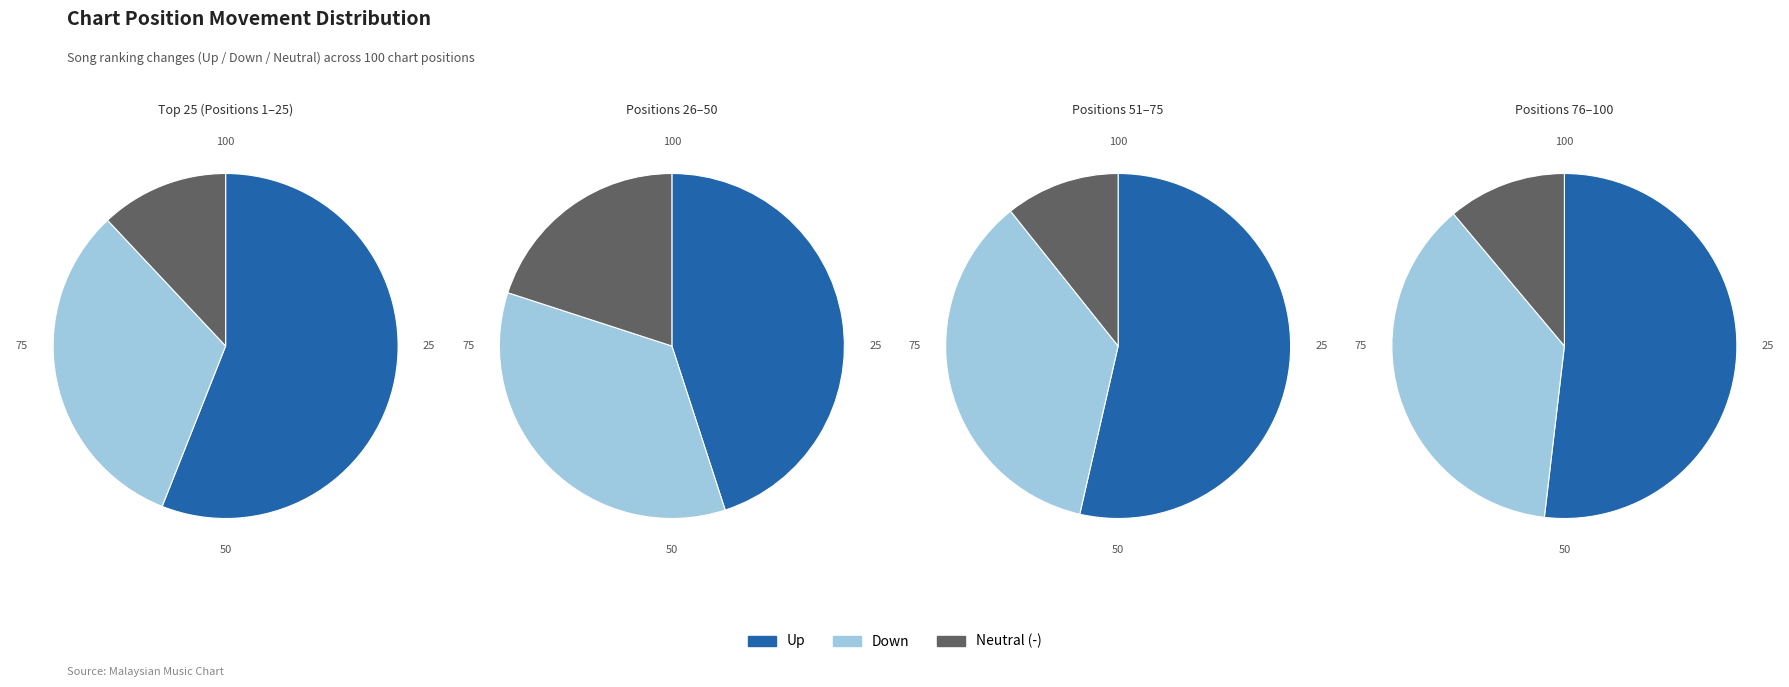

What is the largest slice in the pie chart?

up